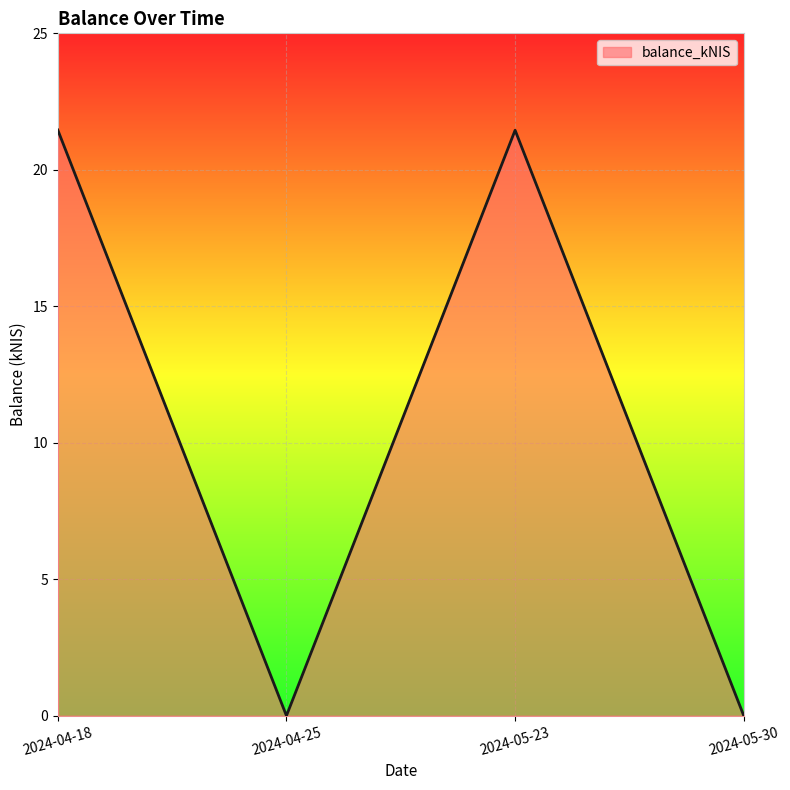

Count the number of data series in this chart.

1